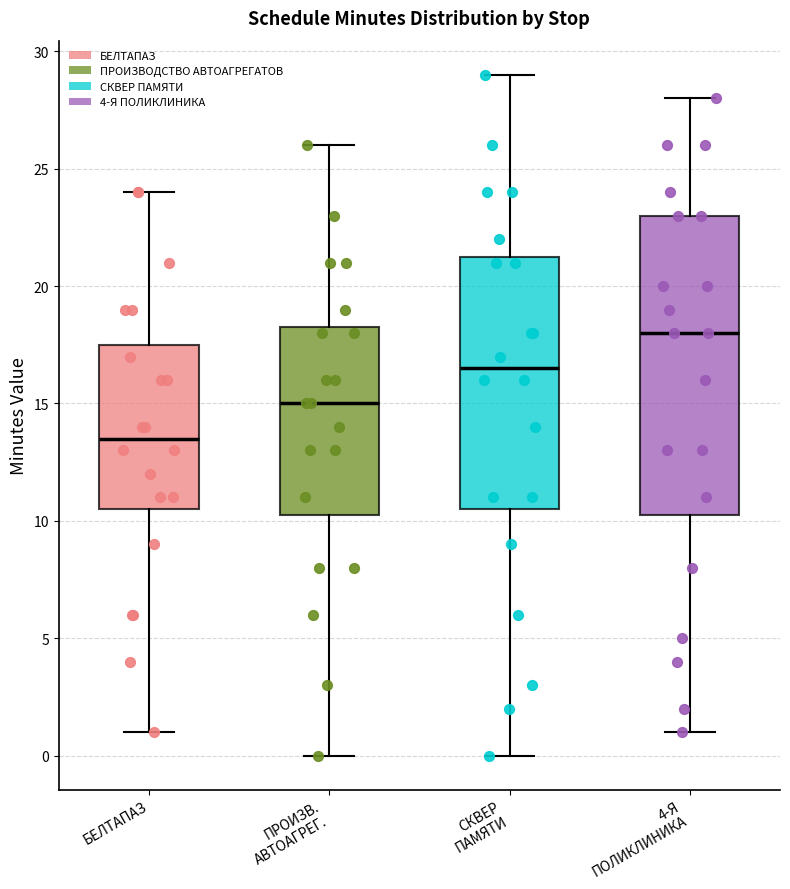

Comparing the boxes themselves (not the whiskers), which one is the tallest?

4-Я ПОЛИКЛИНИКА